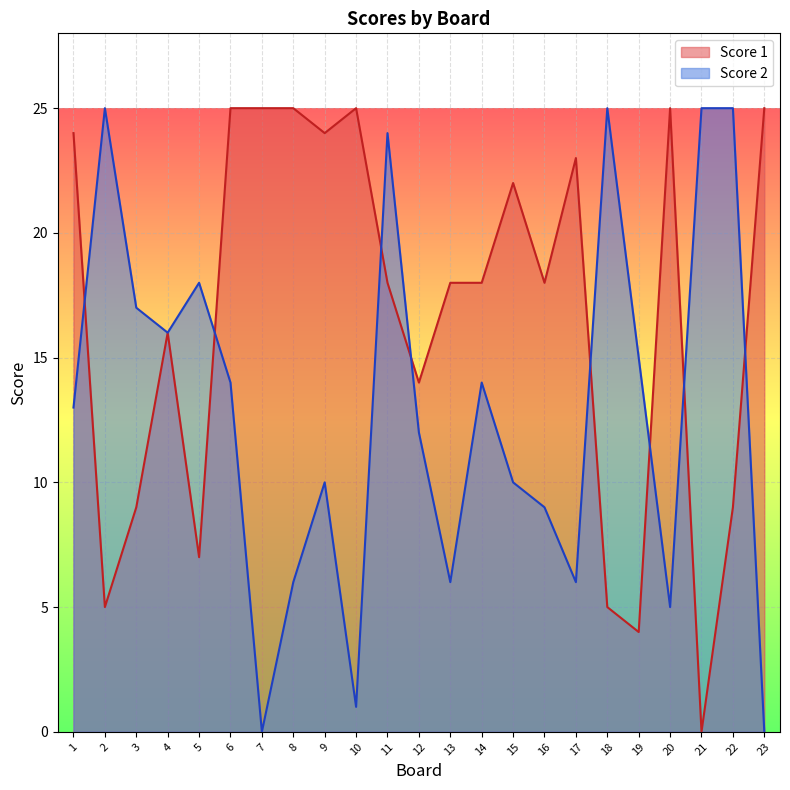

At which category does Score 2 reach its first local peak?

2